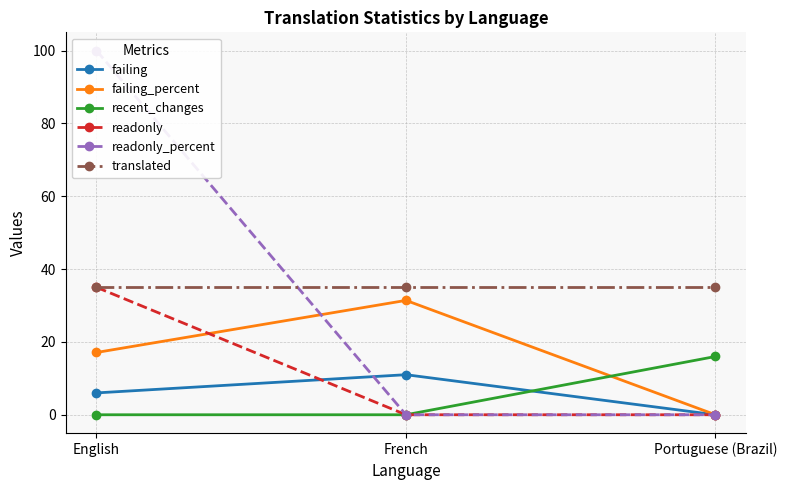

Between Portuguese (Brazil) and French, which is larger?

French